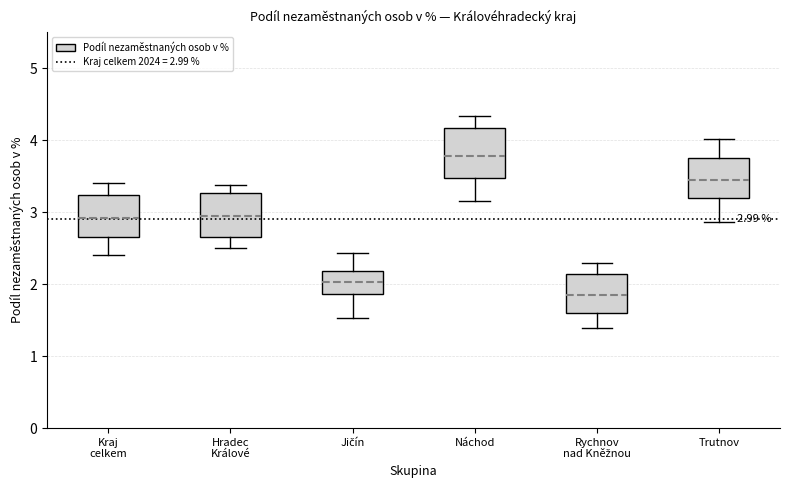

Which box's median line is the lowest?

Rychnov nad Kněžnou